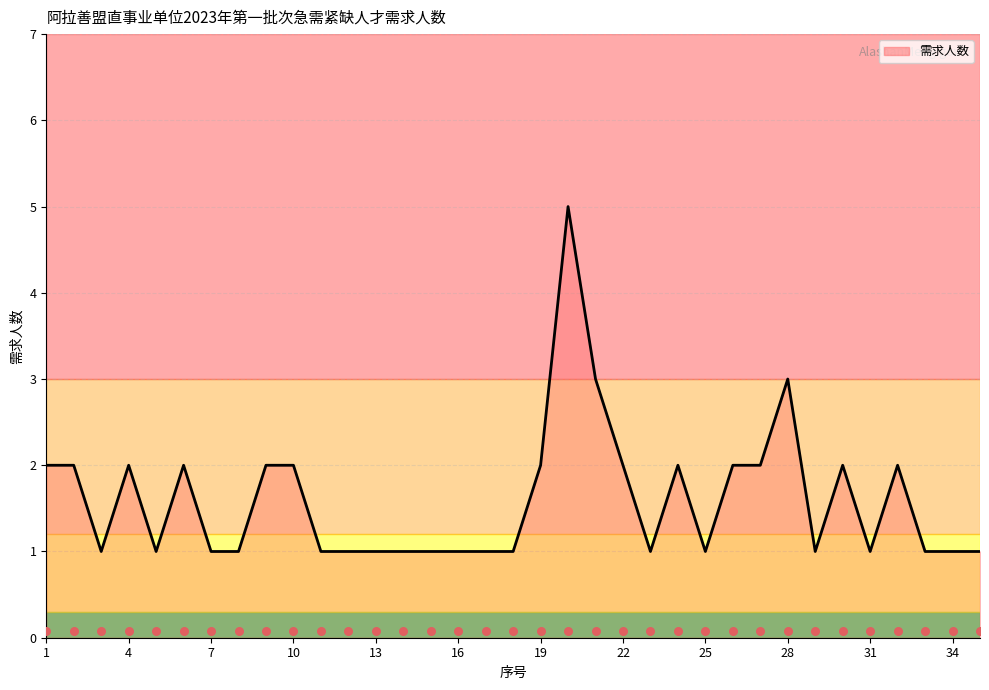

What is the change in value from 4 to 17?

-1